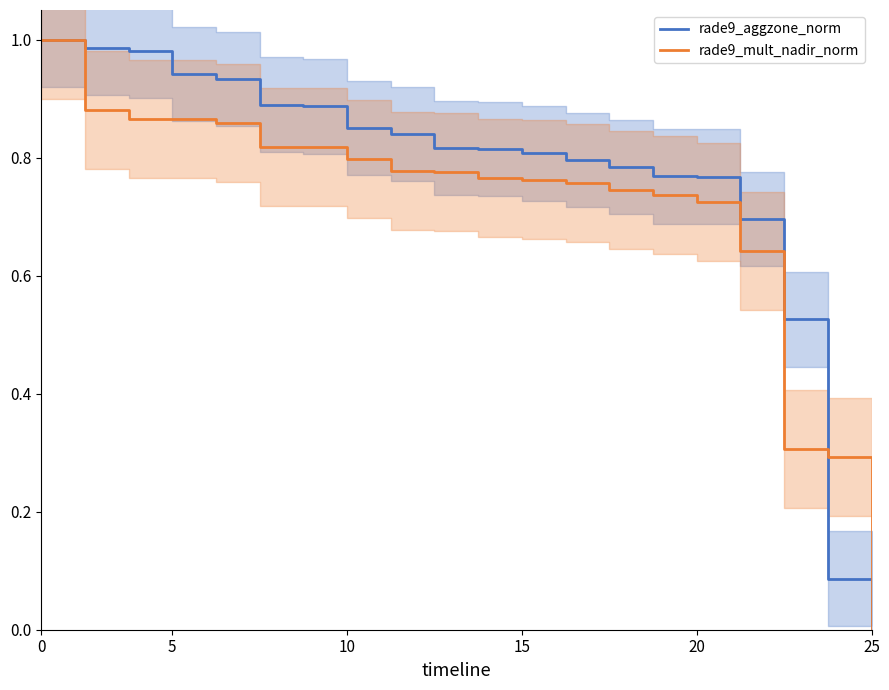

Which series has the largest range (max minus min)?

rade9_aggzone_norm